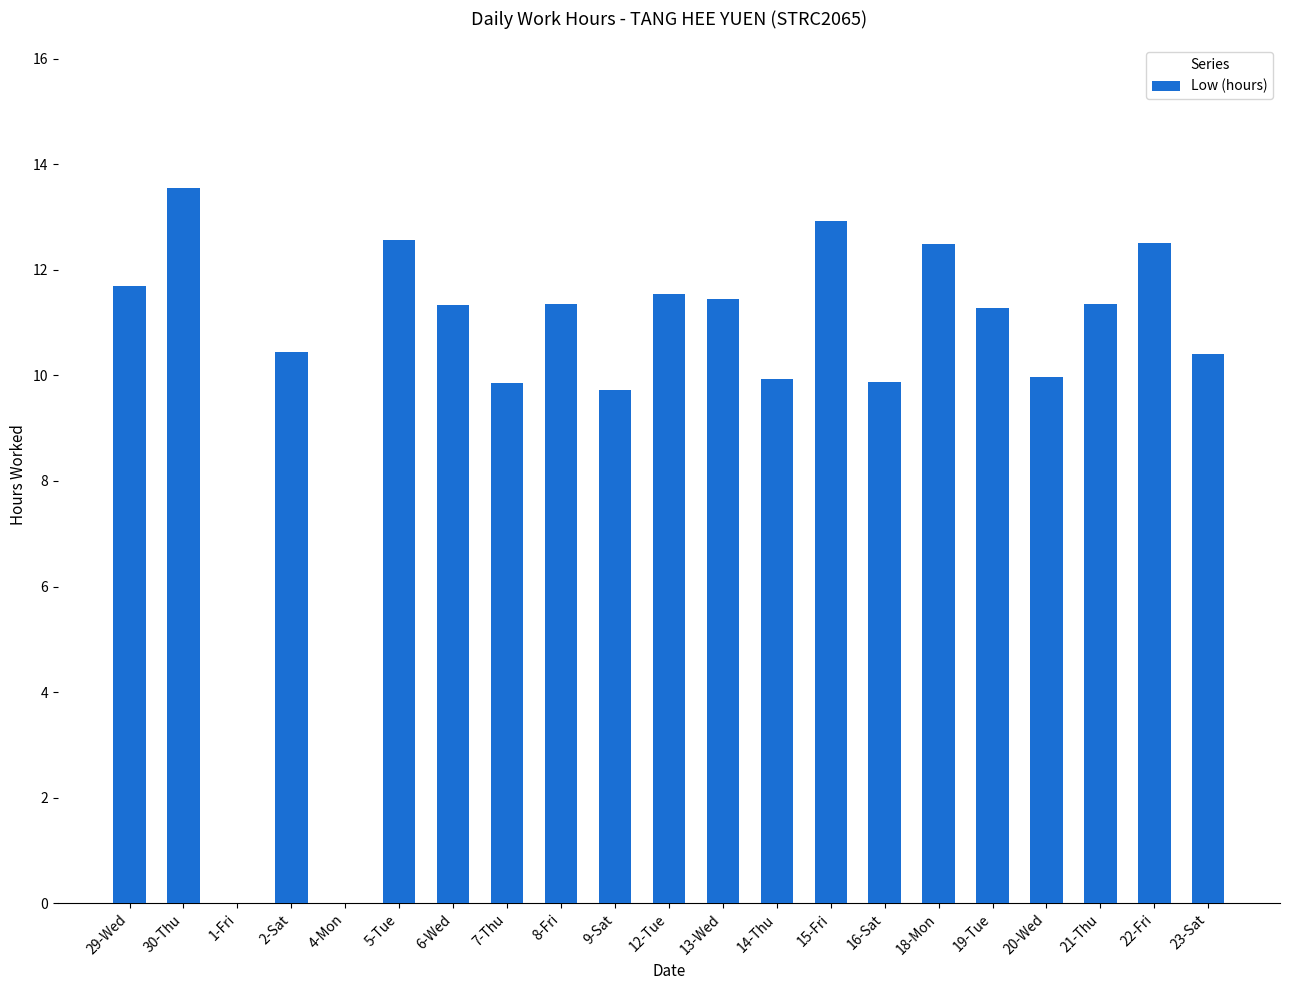

How many values exceed 11?

12